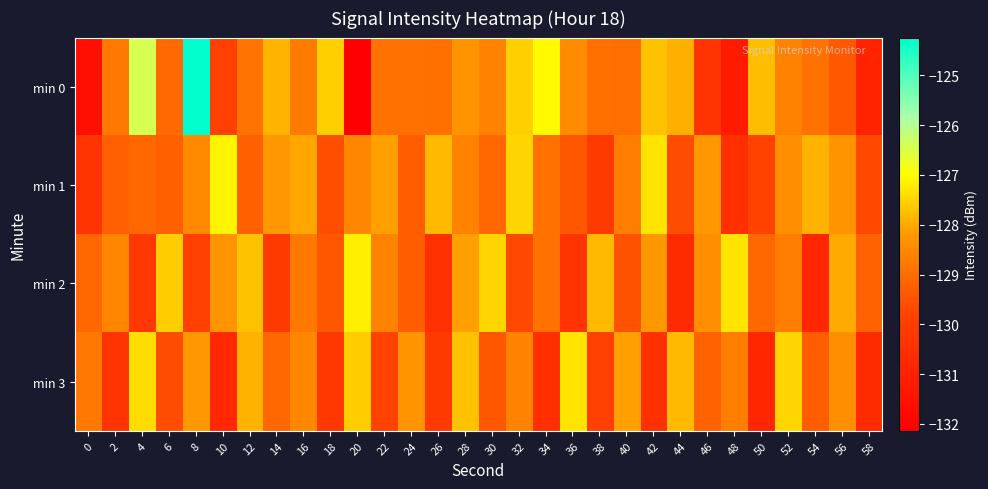

At which category is the sum across all series the highest?

8